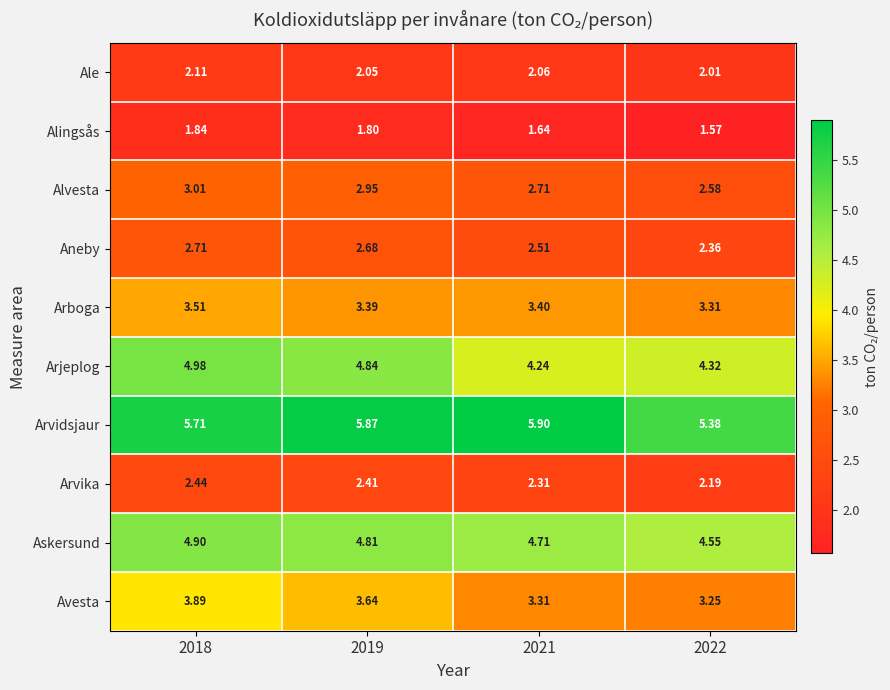

Is the value of Arjeplog at 2019 greater than the value of Askersund at 2018?

No